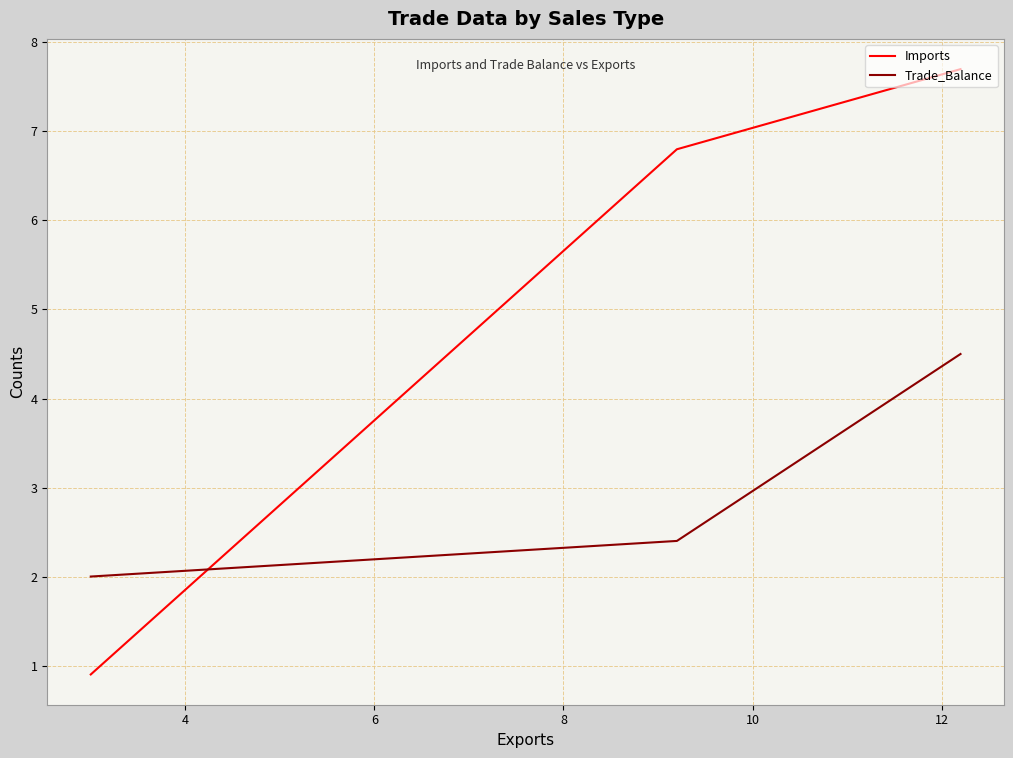

Does the chart display data point markers on the line(s)?

No